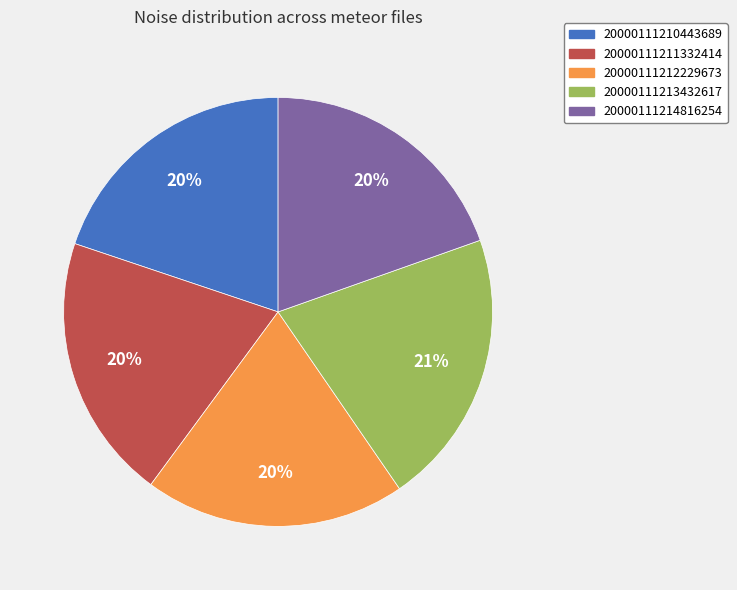

What is the largest slice in the pie chart?

20000111213432617